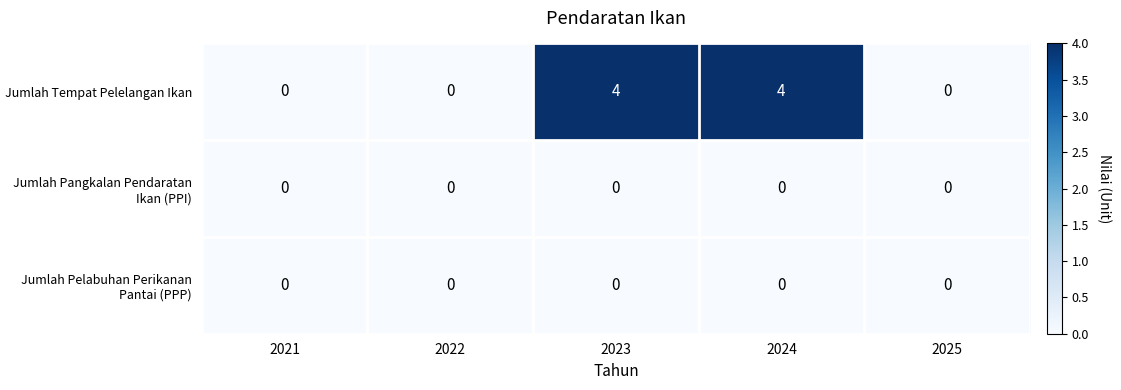

What is the sum of the Jumlah Tempat Pelelangan Ikan values at 2021 and 2023?

4